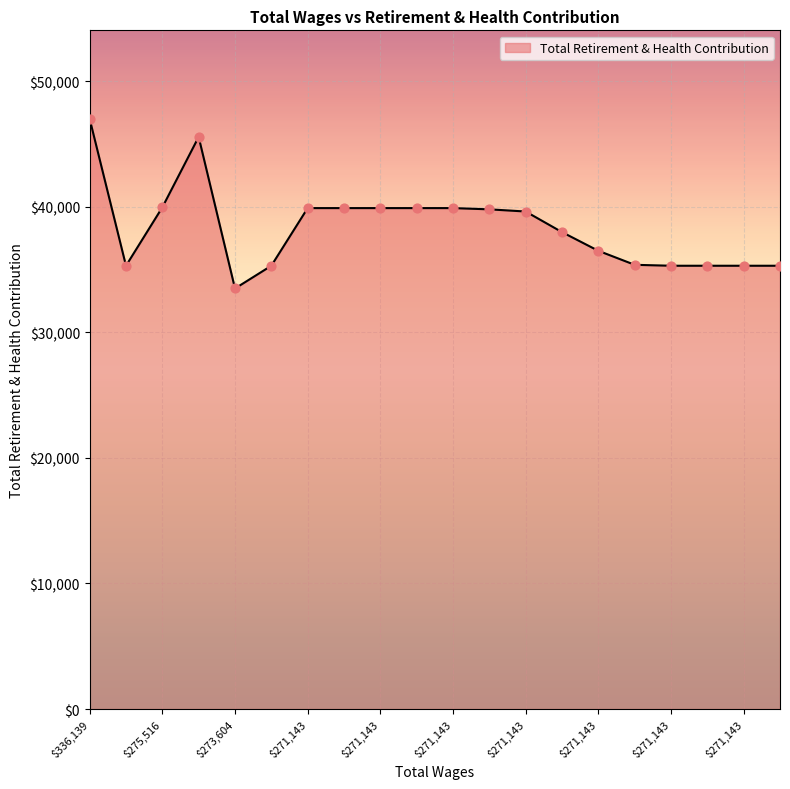

What is the greatest value displayed?

47002